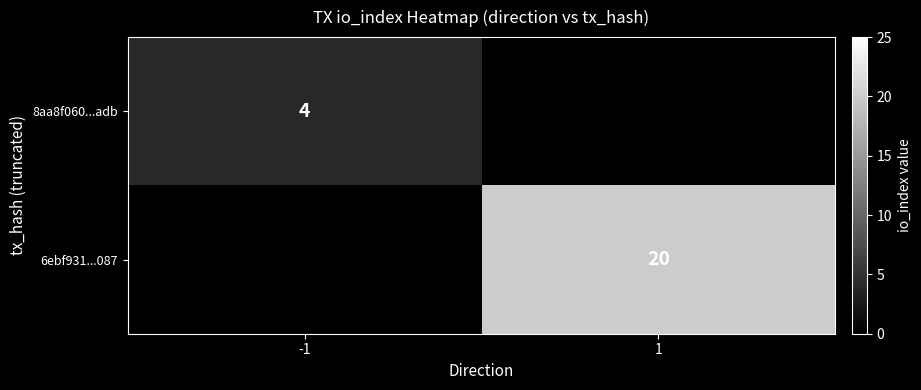

Is it true that 8aa8f060...adb equals 6.5 at -1?

False